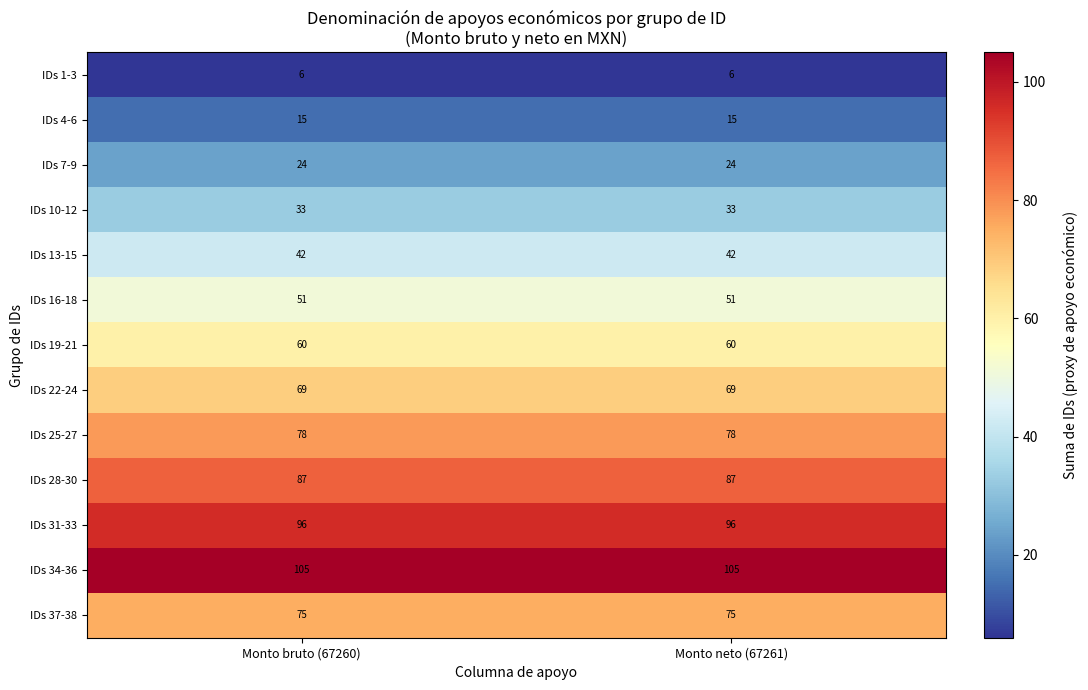

Read the IDs 1-3 value at Monto bruto (67260).

6